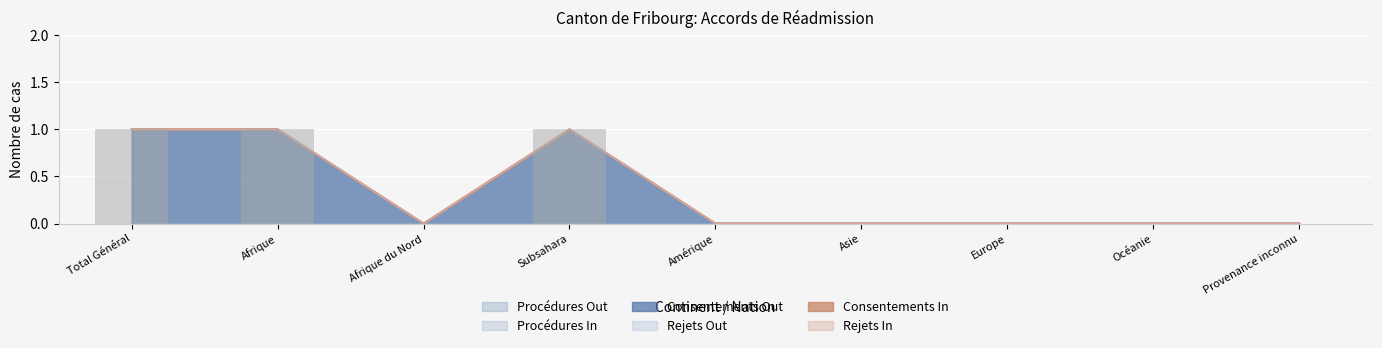

Rank the series by their maximum value, from highest to lowest.

Consentements Out, Procédures Out, Procédures In, Rejets Out, Consentements In, Rejets In